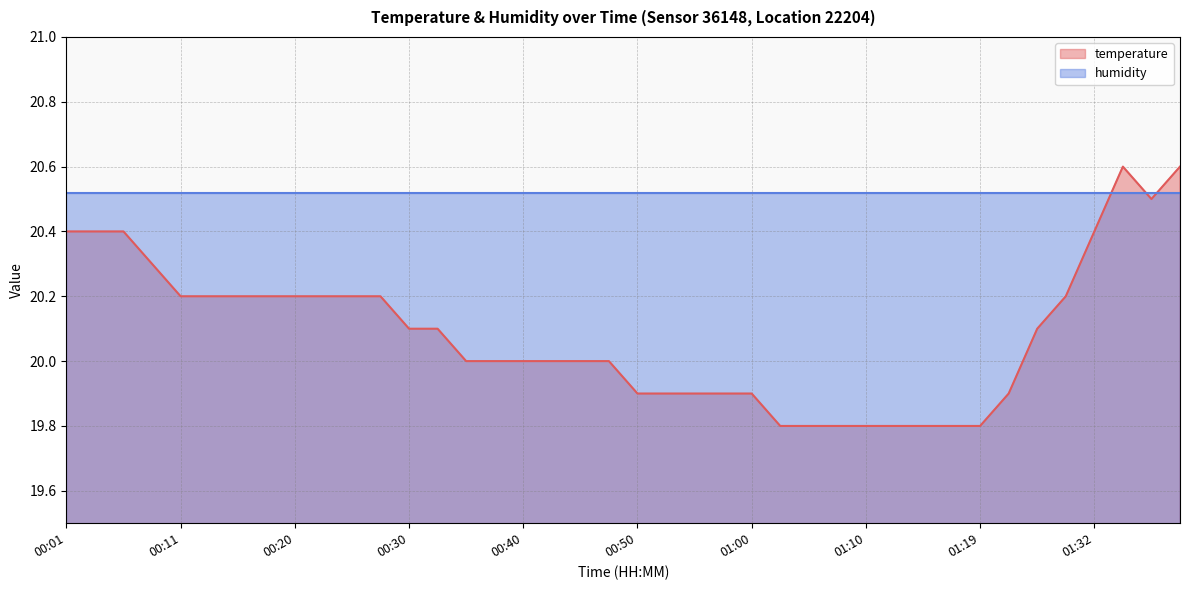

What is the sum of all values?

803.5